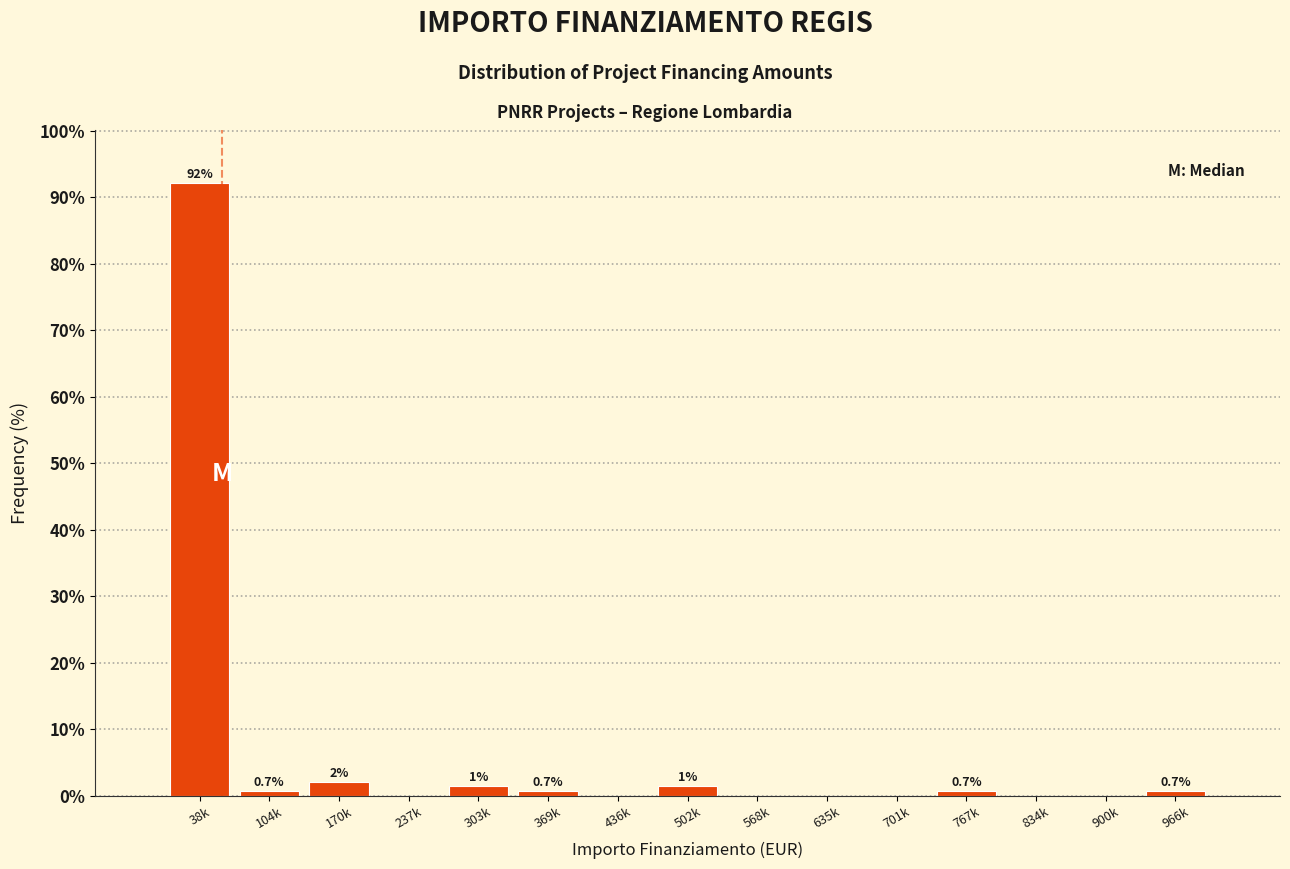

At which label is the value closest to 46?

170k